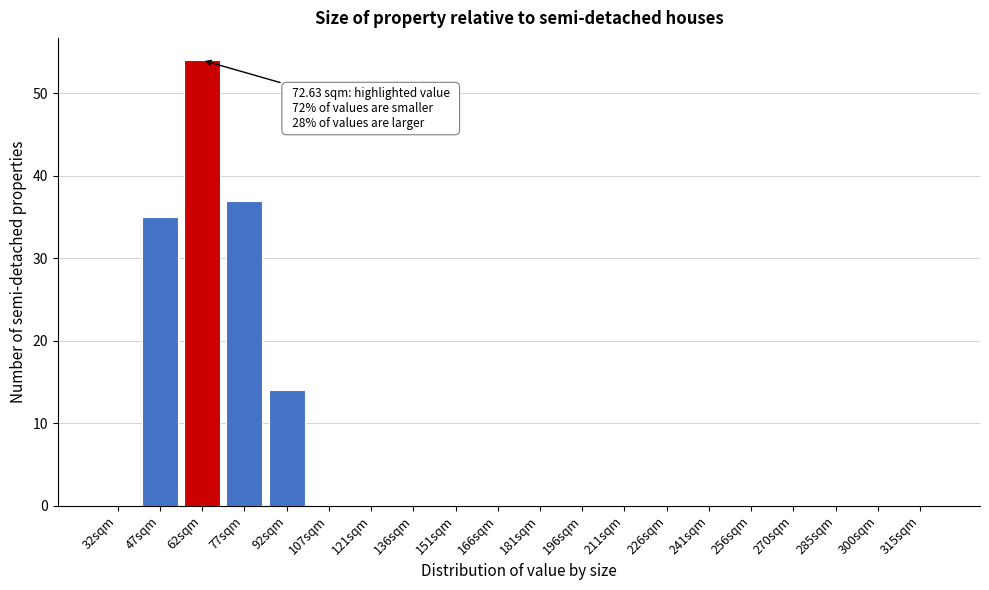

Reading left to right, what are all the values shown in this chart?

32sqm=0	47sqm=35	62sqm=54	77sqm=37	92sqm=14	107sqm=0	121sqm=0	136sqm=0	151sqm=0	166sqm=0	181sqm=0	196sqm=0	211sqm=0	226sqm=0	241sqm=0	256sqm=0	270sqm=0	285sqm=0	300sqm=0	315sqm=0